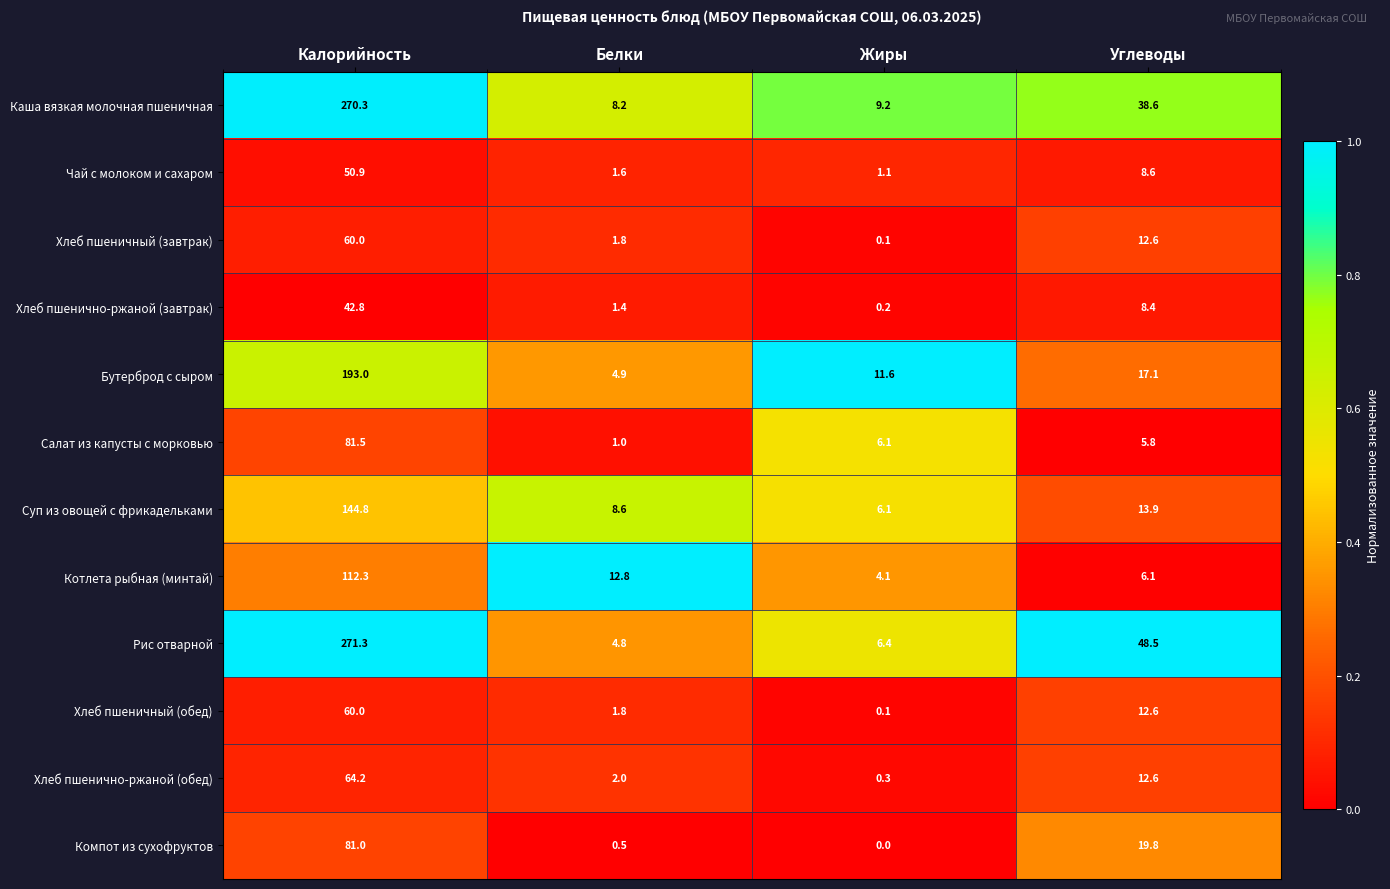

What is the sum of all Салат из капусты с морковью values?

94.4